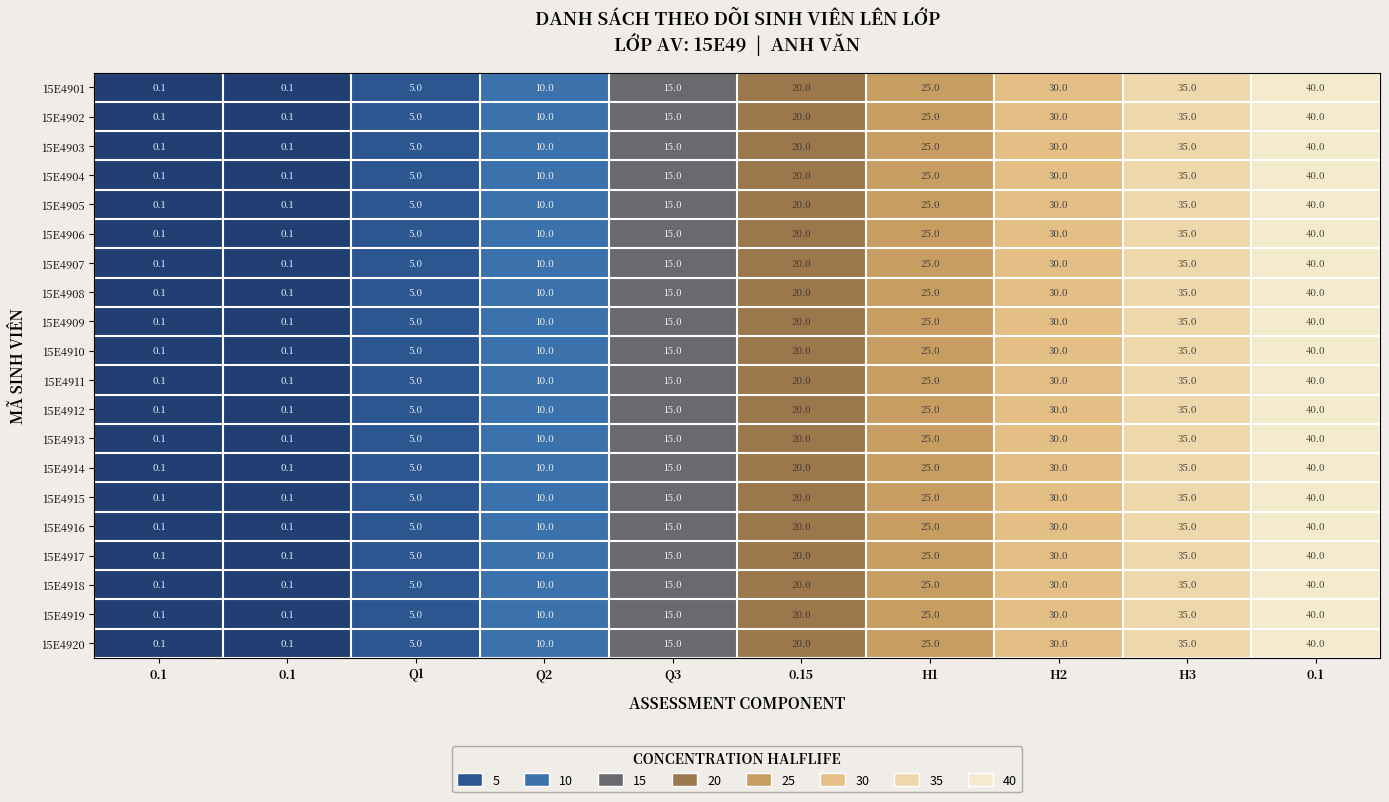

Rank the series at 0.1 from lowest to highest value.

15E4901, 15E4902, 15E4903, 15E4904, 15E4905, 15E4906, 15E4907, 15E4908, 15E4909, 15E4910, 15E4911, 15E4912, 15E4913, 15E4914, 15E4915, 15E4916, 15E4917, 15E4918, 15E4919, 15E4920